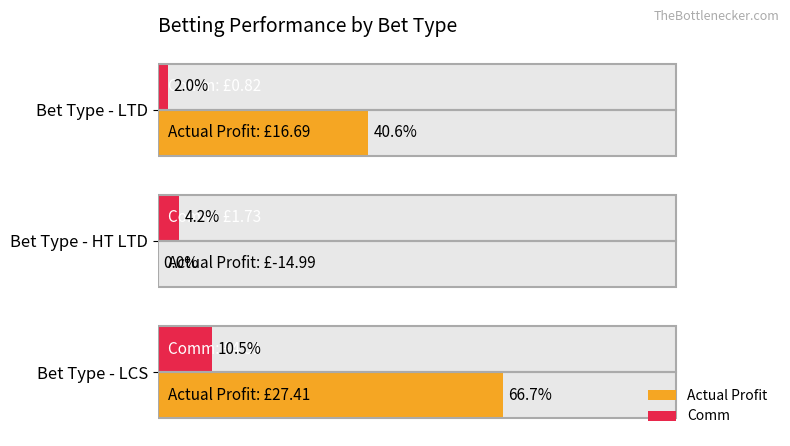

List the series in order of their overall mean, highest first.

Actual Profit, Comm